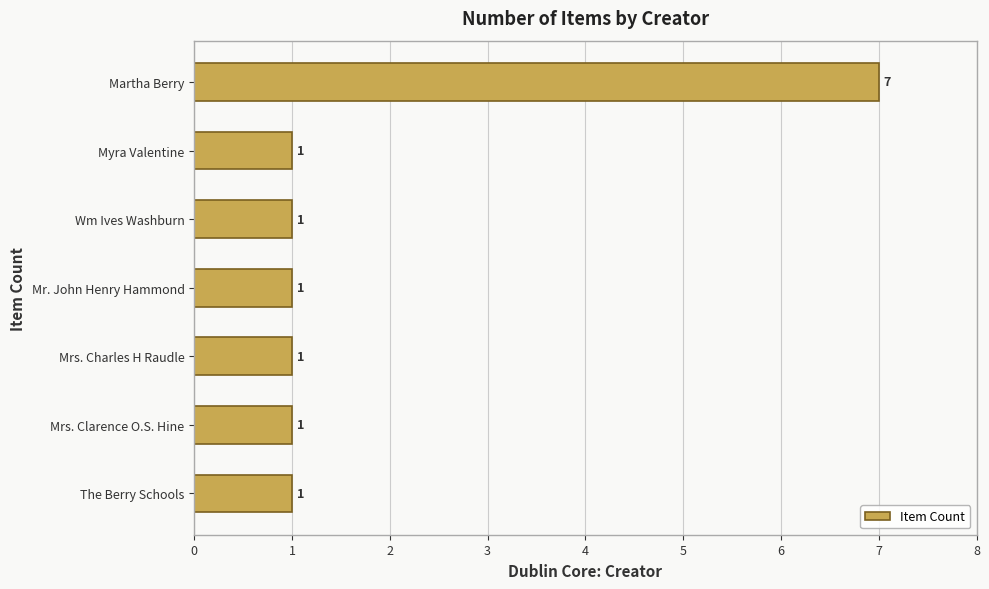

Reading bottom to top, extract all data points from this chart.

The Berry Schools=1	Mrs. Clarence O.S. Hine=1	Mrs. Charles H Raudle=1	Mr. John Henry Hammond=1	Wm Ives Washburn=1	Myra Valentine=1	Martha Berry=7